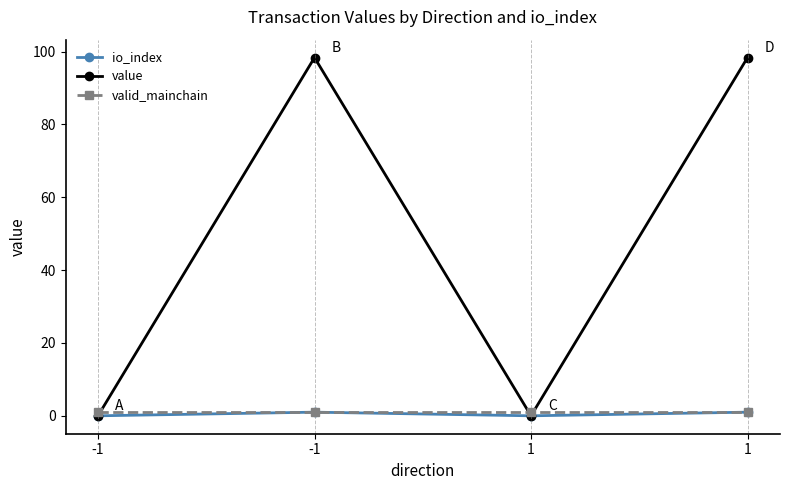

Does the chart have visible grid lines?

No